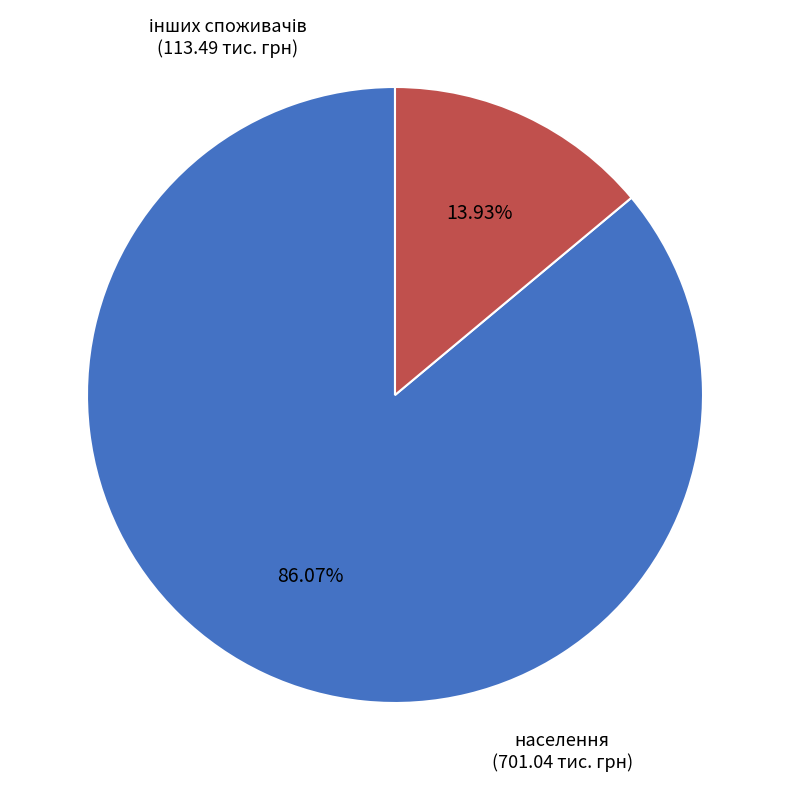

Does any single category account for the majority?

Yes